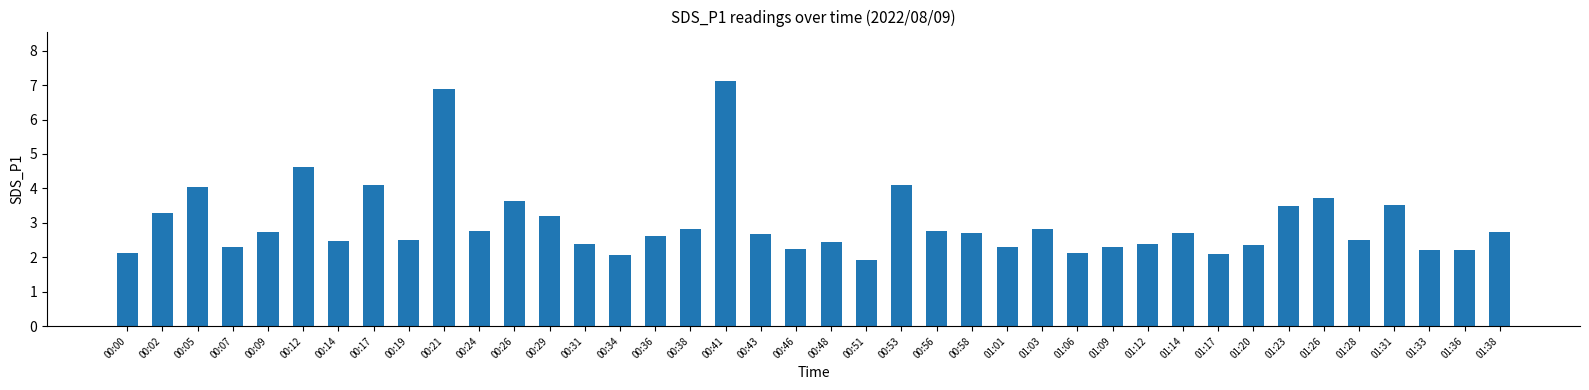

Approximately how many times larger is the value at 00:12 compared to 01:33?

2.1